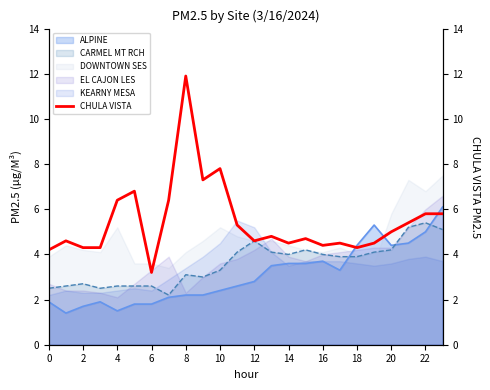

What value does the DOWNTOWN SES series have at 12?

4.6